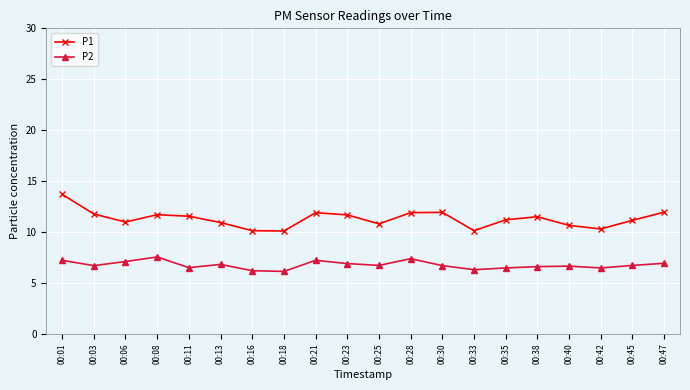

At how many categories does at least one series exceed 9?

20